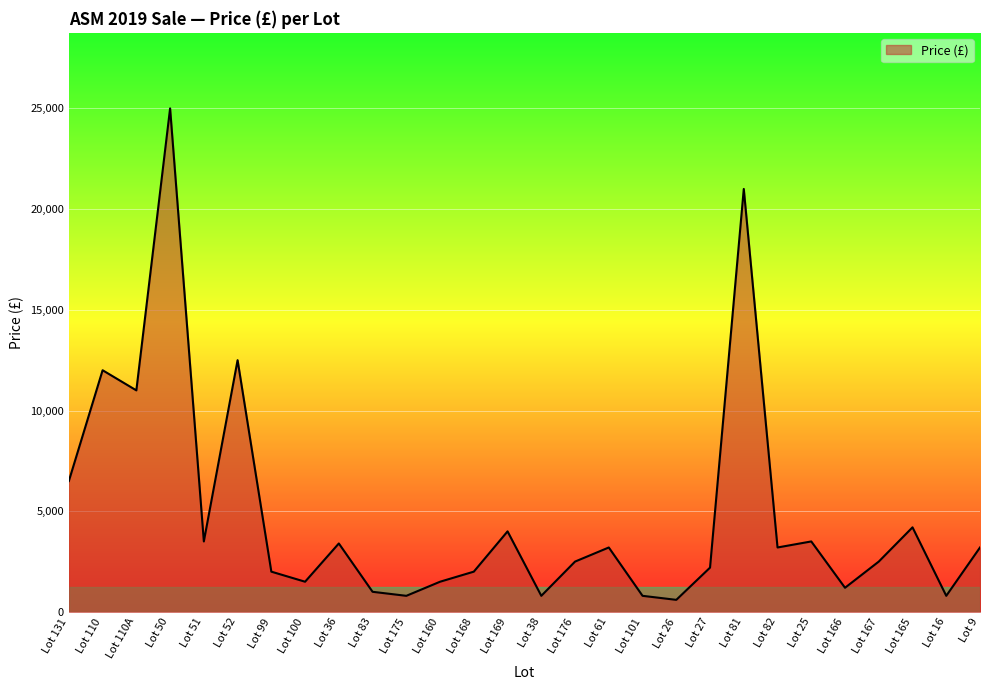

What is the ratio of the value at Lot 51 to the value at Lot 110A?

0.3